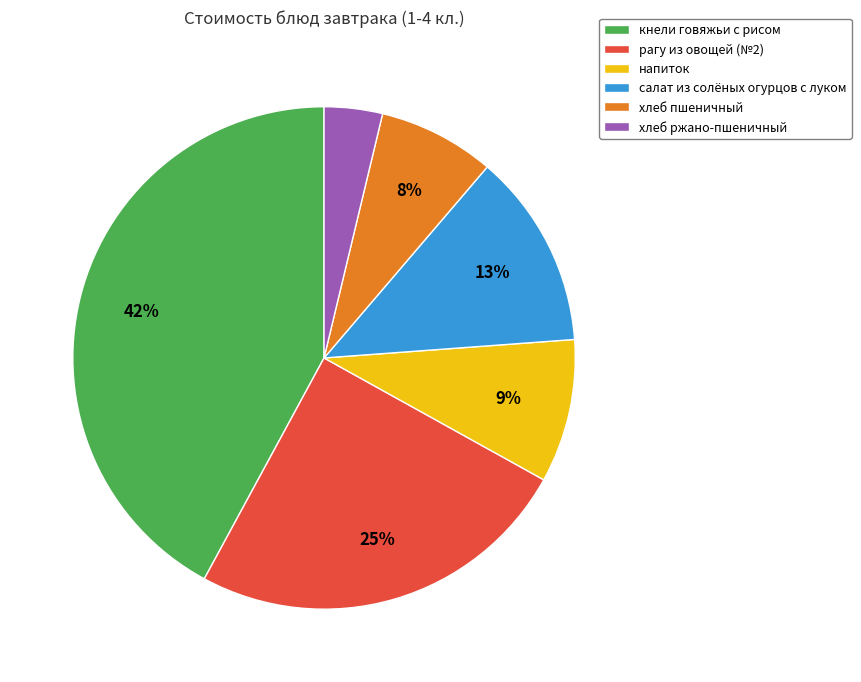

Between рагу из овощей (№2) and салат из солёных огурцов с луком, which is larger?

рагу из овощей (№2)